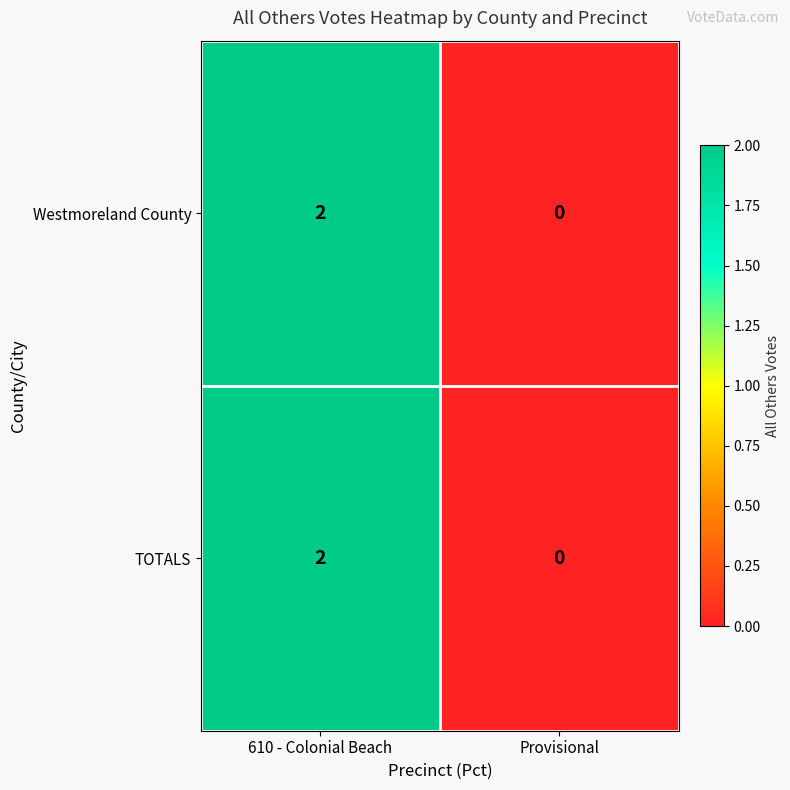

How many categories are shown in the chart?

2